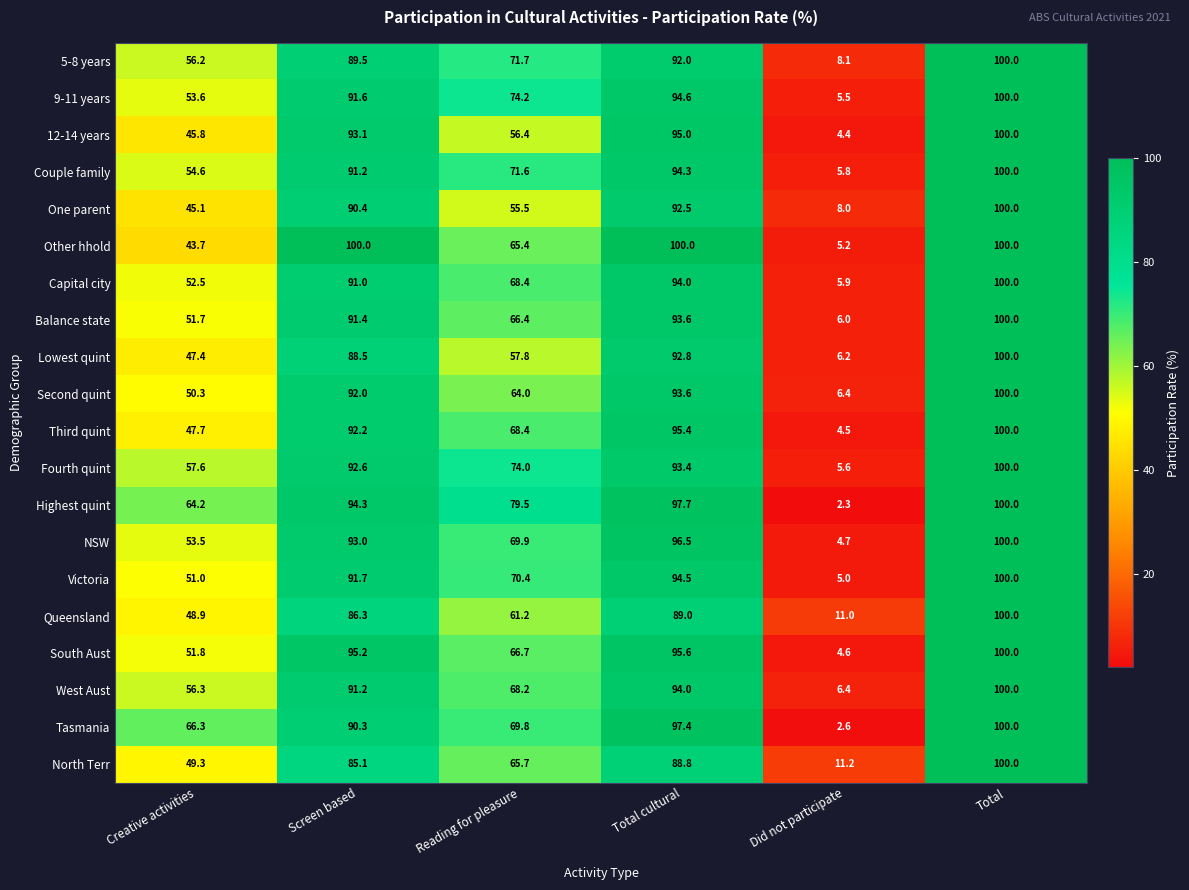

What is the spread (max minus min) of values at Did not participate?

8.9